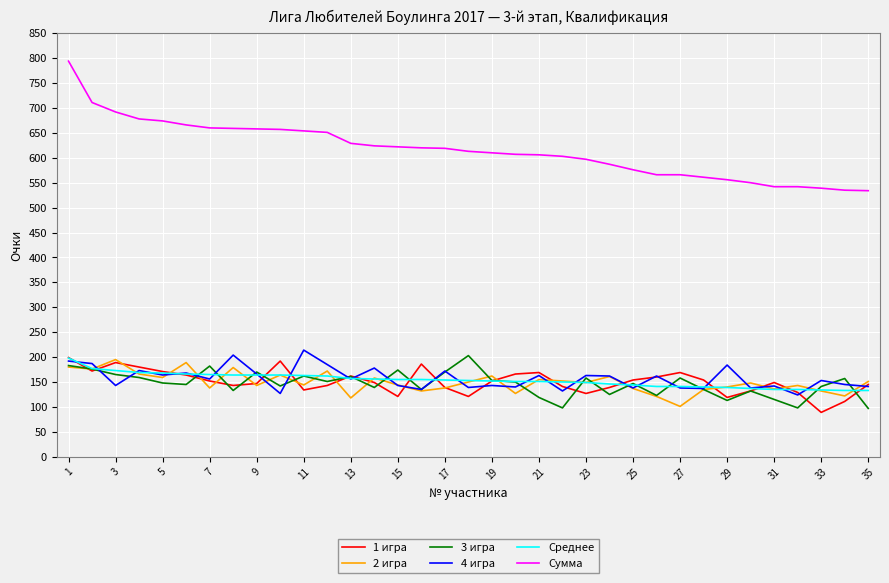

What is the average value of the Сумма series?

616